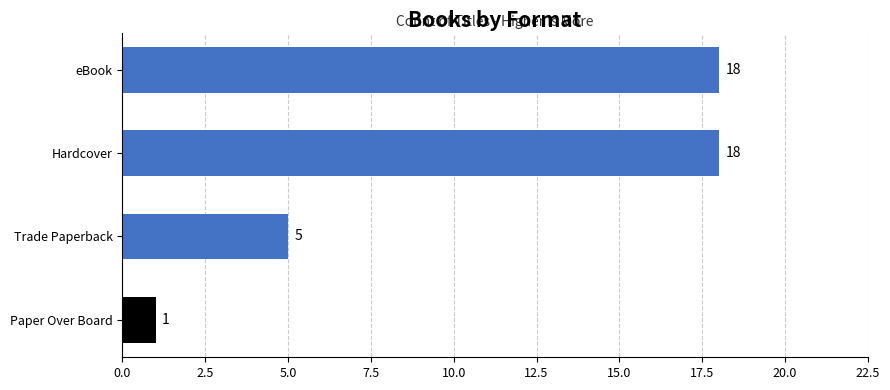

Reading bottom to top, what are all the values shown in this chart?

1	5	18	18